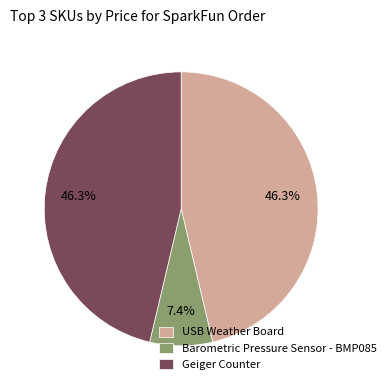

What is the smallest slice in the pie chart?

Barometric Pressure Sensor - BMP085